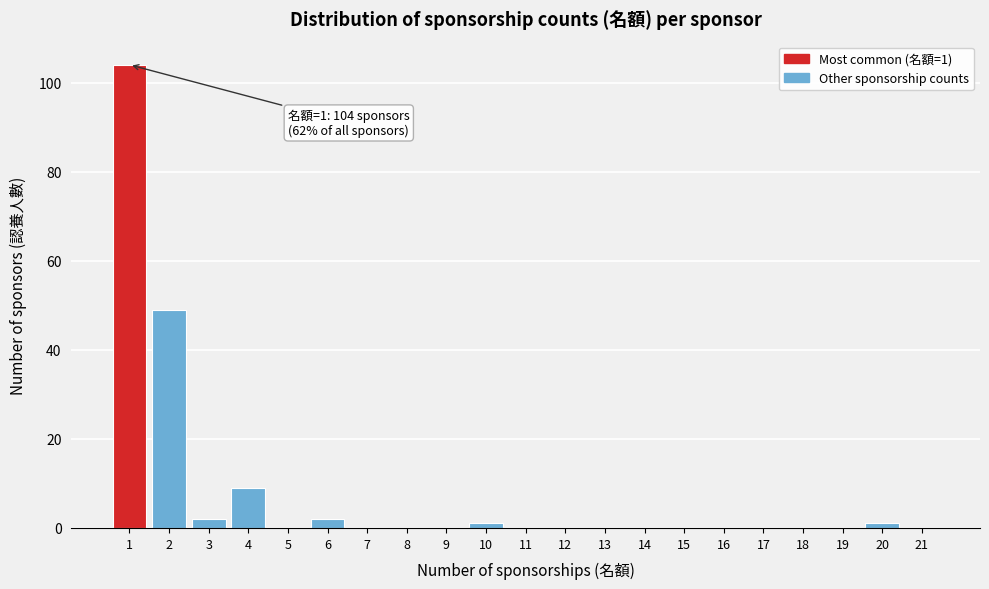

The chart shows a value of -62 at 15. True or false?

False